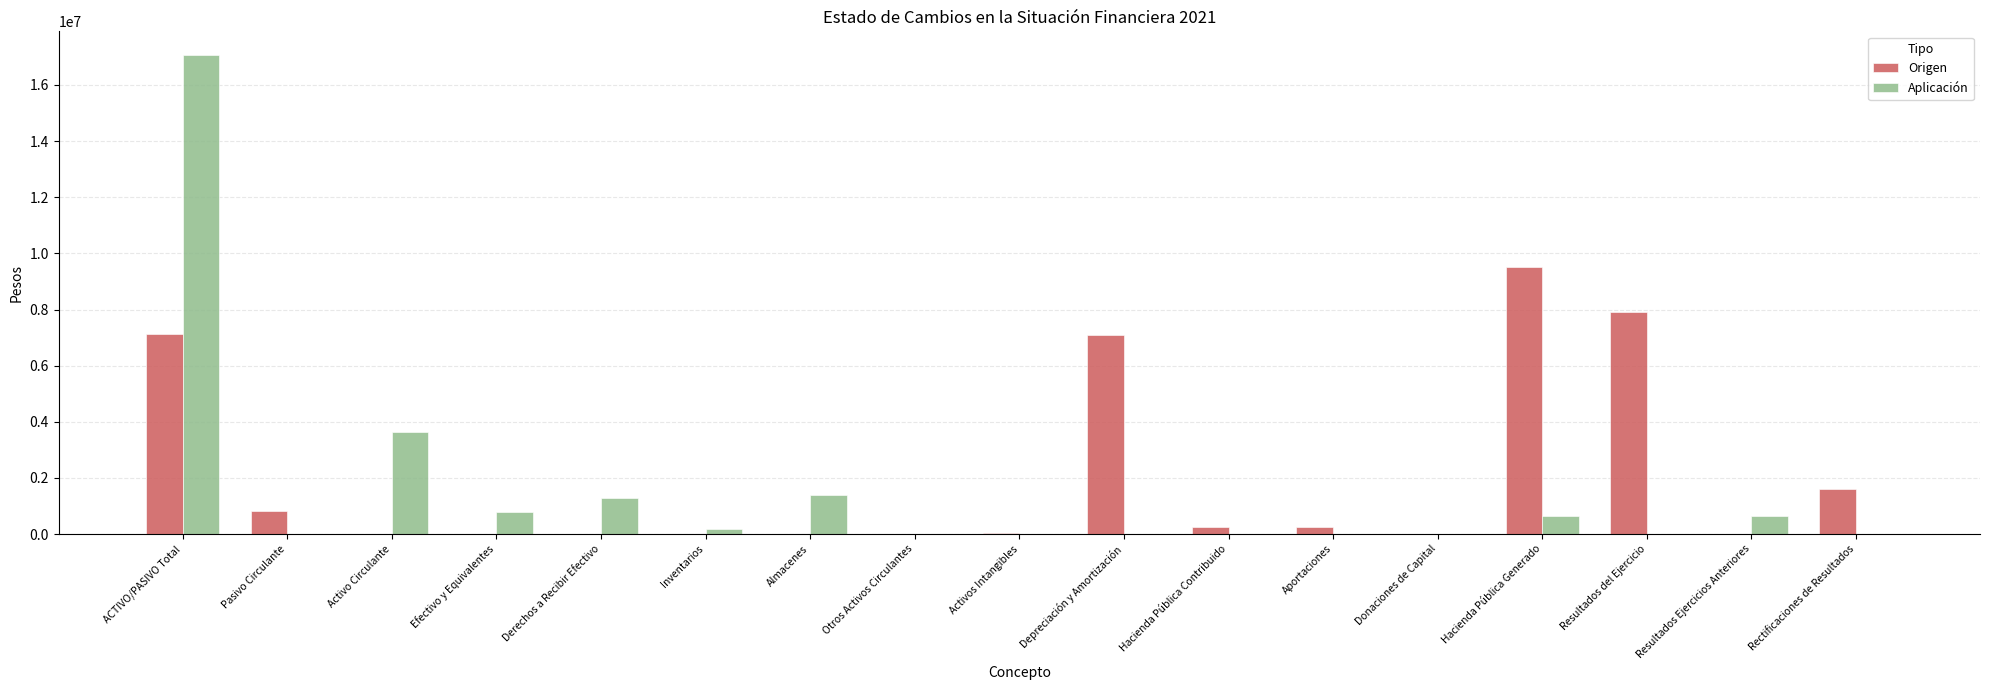

What is the maximum value for Origen?

9506569